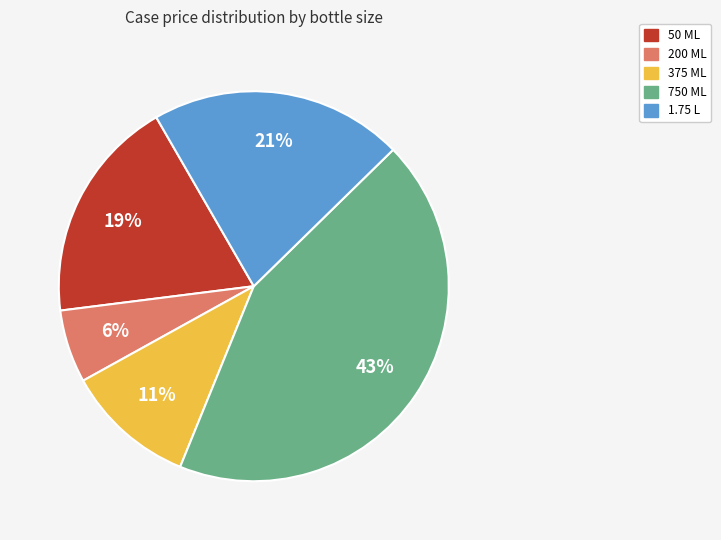

Count the number of slices in the pie.

5